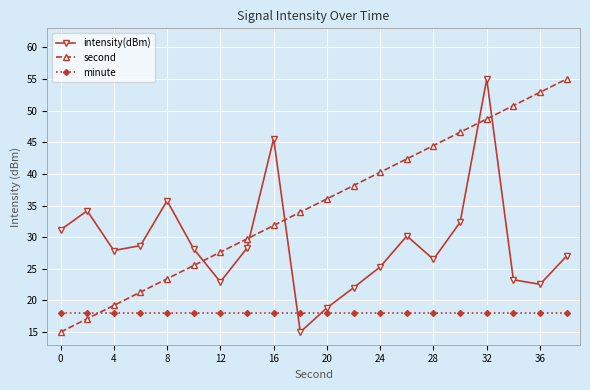

What is the value of the minute point at the 3rd from the left?

18.0